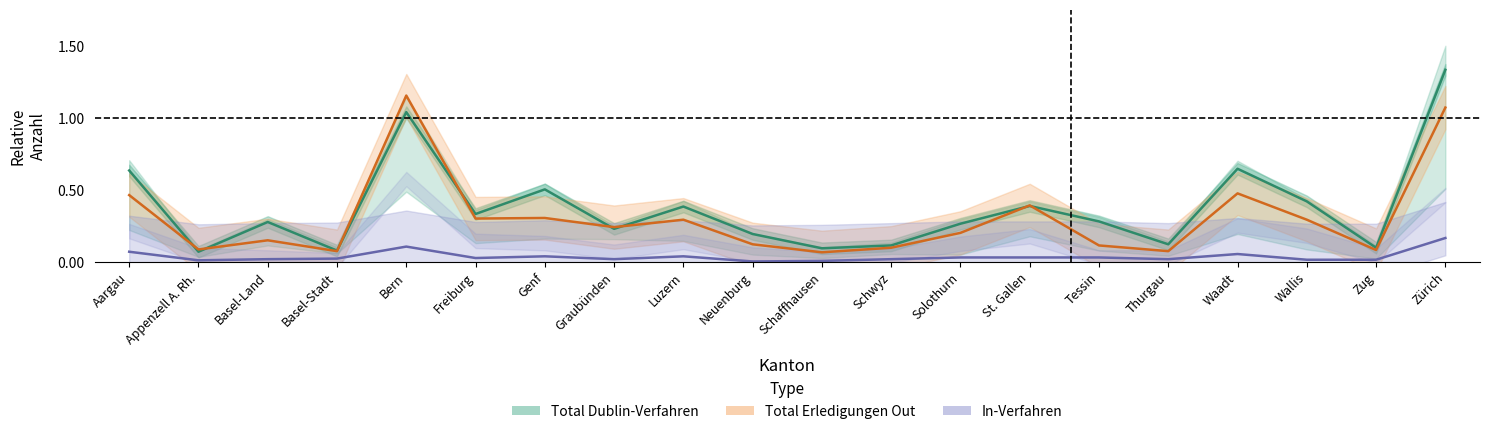

The Out-Verfahren series shows 0.4 at Aargau. True or false?

False